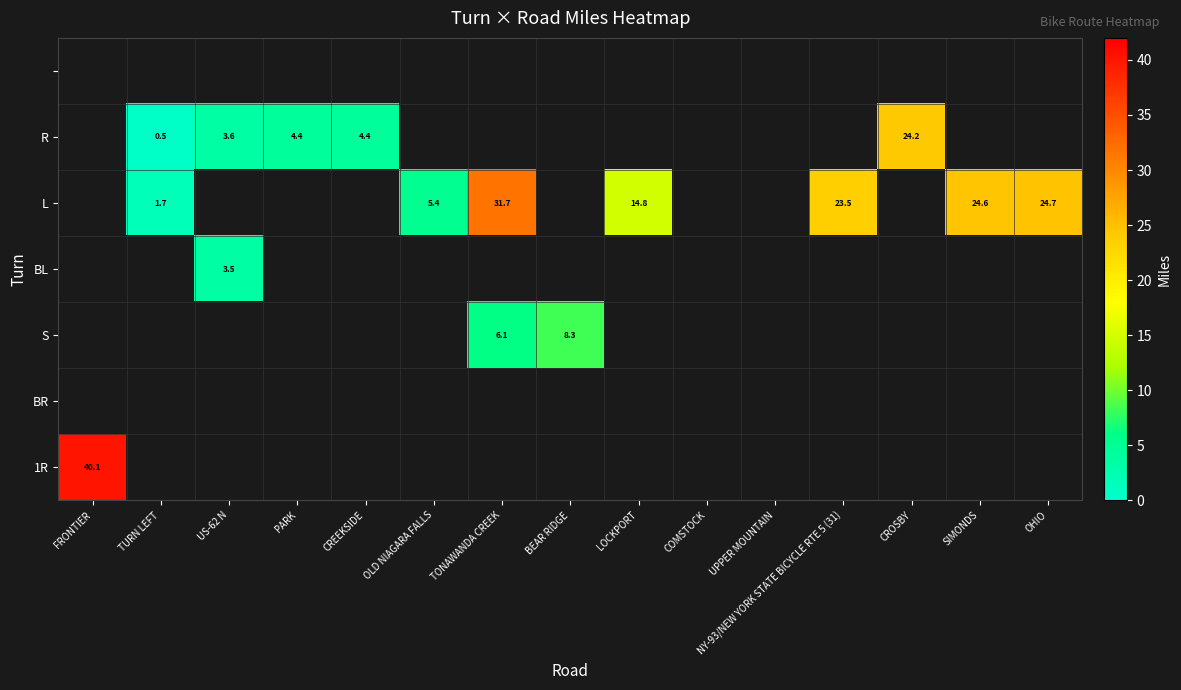

How many categories are shown in the chart?

15